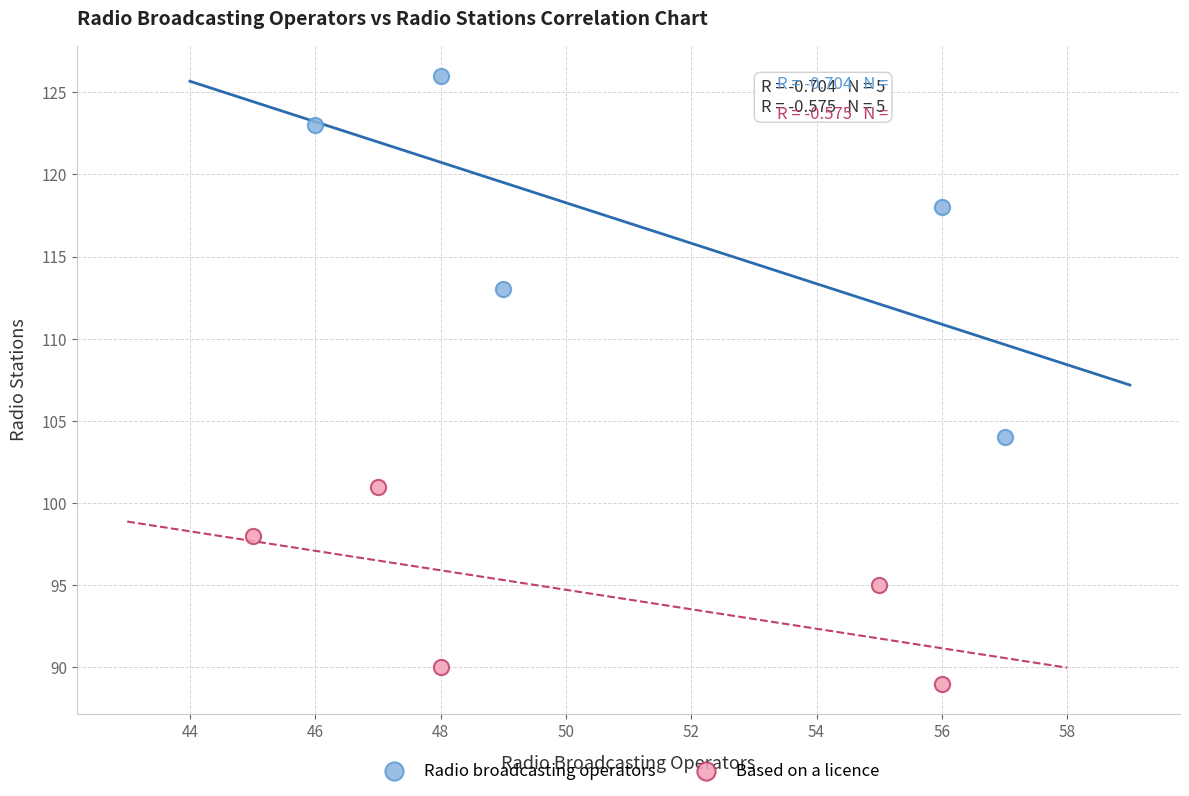

Which series has the largest Y range (max minus min)?

Radio broadcasting operators